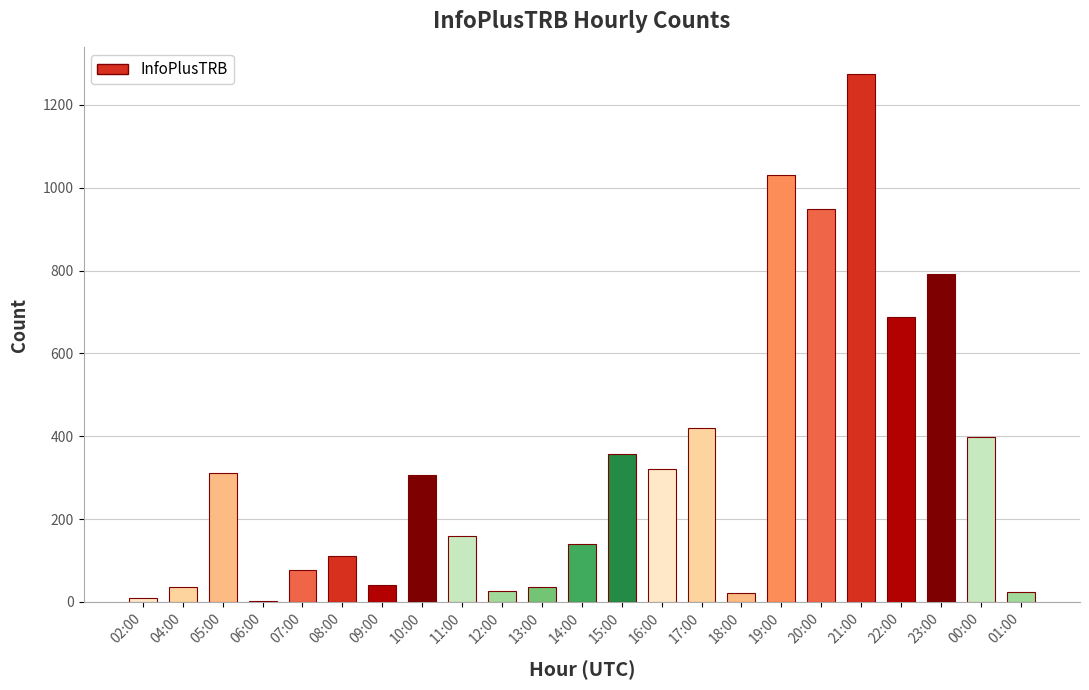

What is the sum of all values?

7535